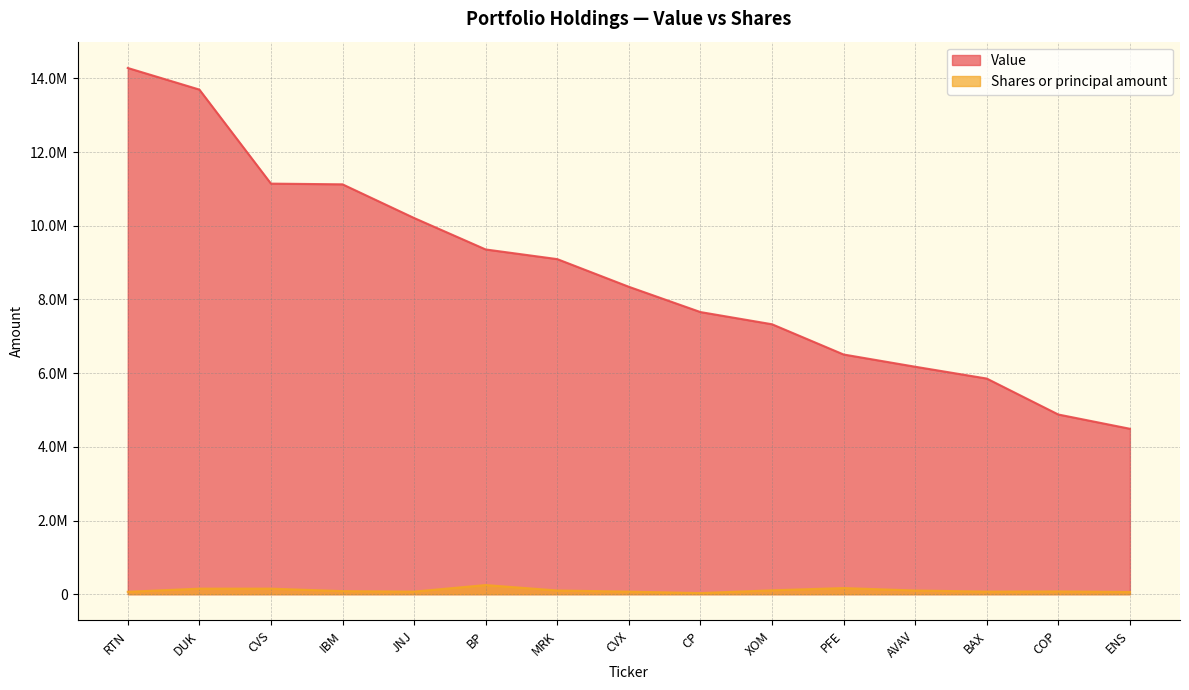

True or false: Shares or principal amount and Value intersect in this chart.

False